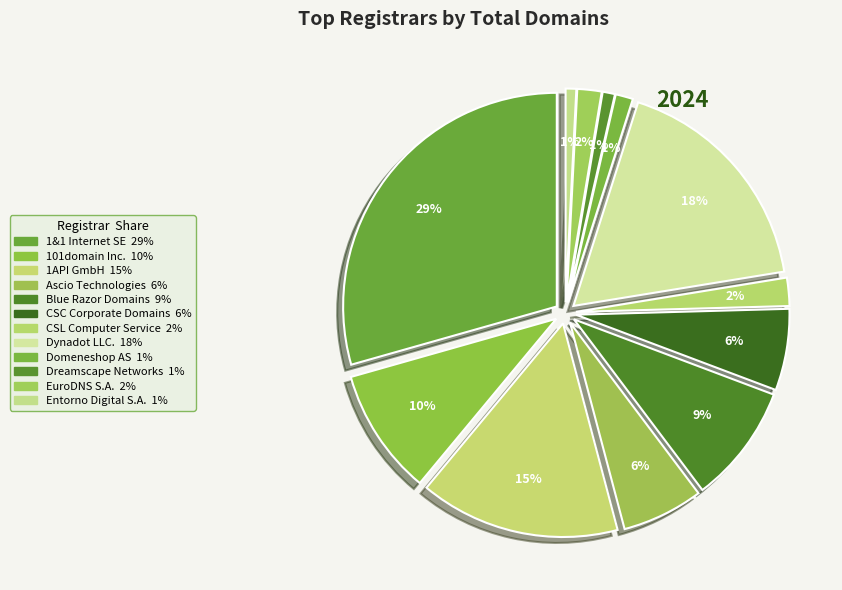

Which category has the biggest portion of the pie?

1&1 Internet SE